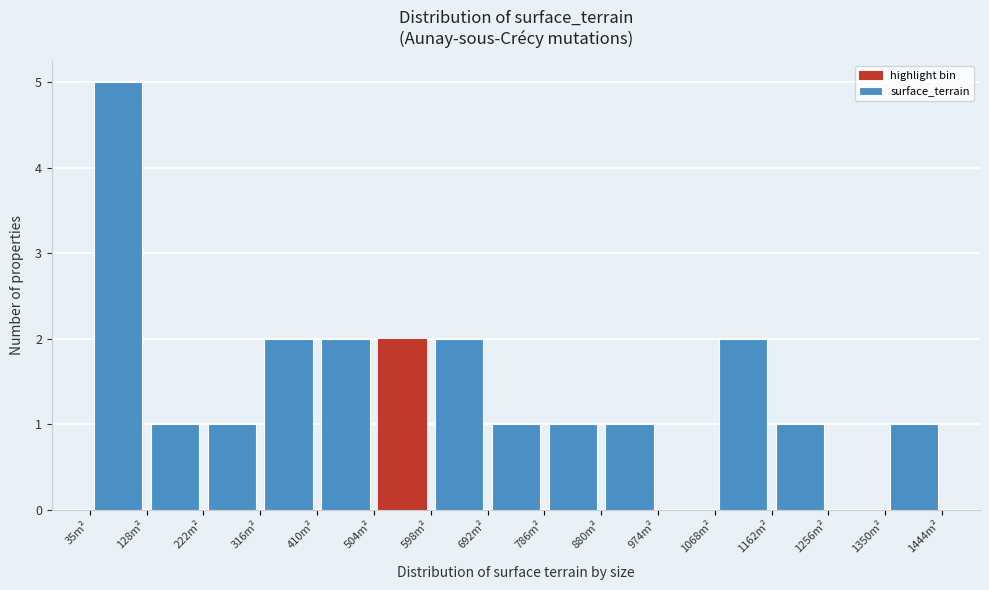

Over which range of the x-axis is the bar tallest?

40 to 130